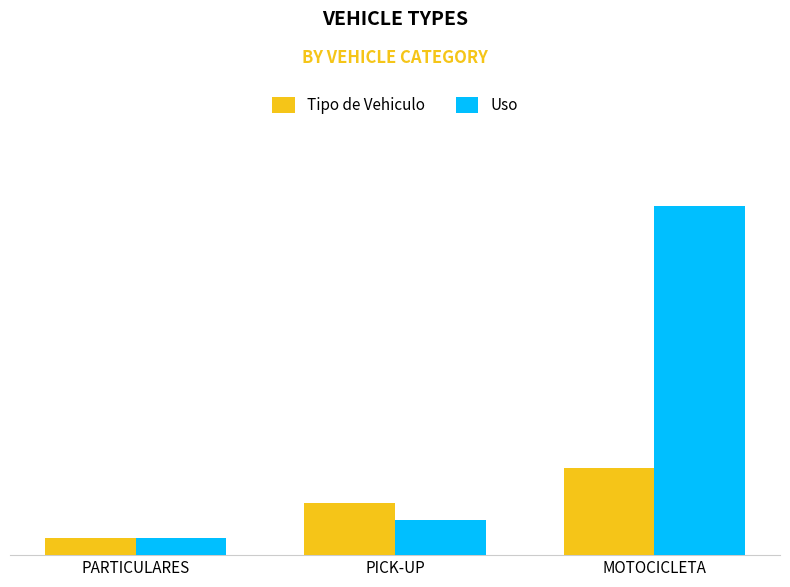

Reading left to right, what are all the values shown in this chart?

Tipo de Vehiculo: PARTICULARES=1	PICK-UP=3	MOTOCICLETA=5
Uso: PARTICULARES=1	PICK-UP=2	MOTOCICLETA=20